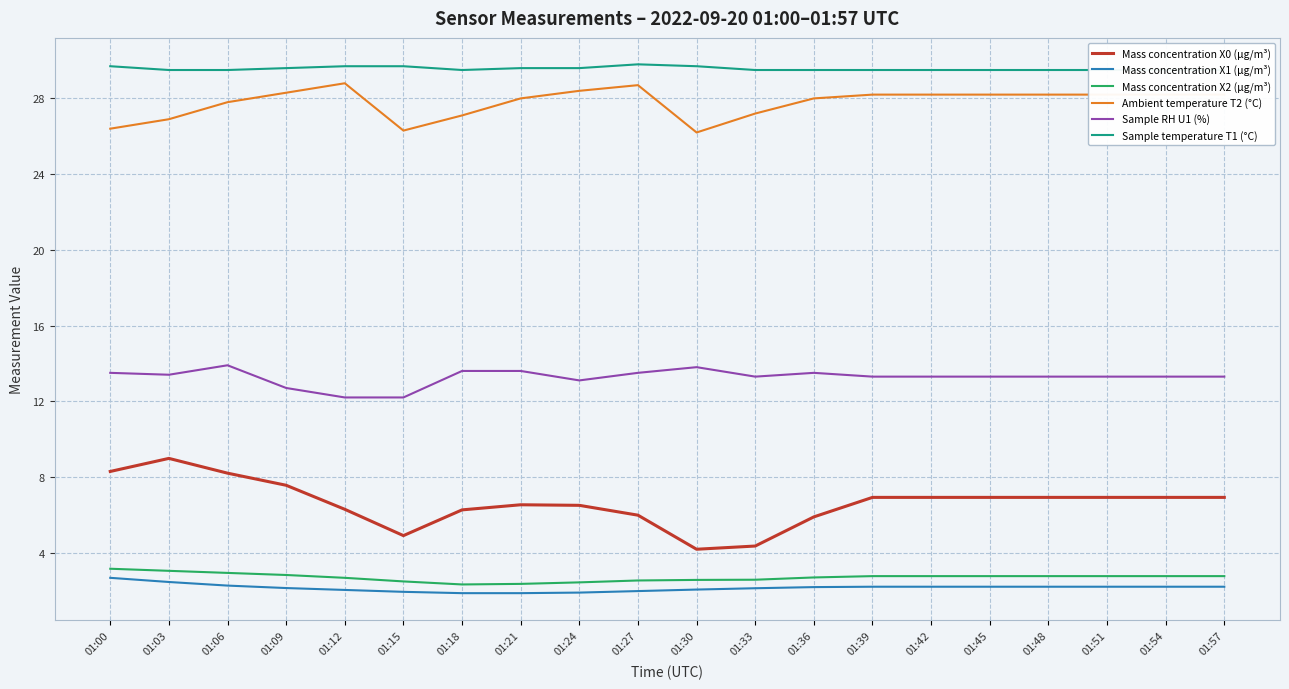

What is the average value of the Ambient temperature T2 (°C) series?

27.8